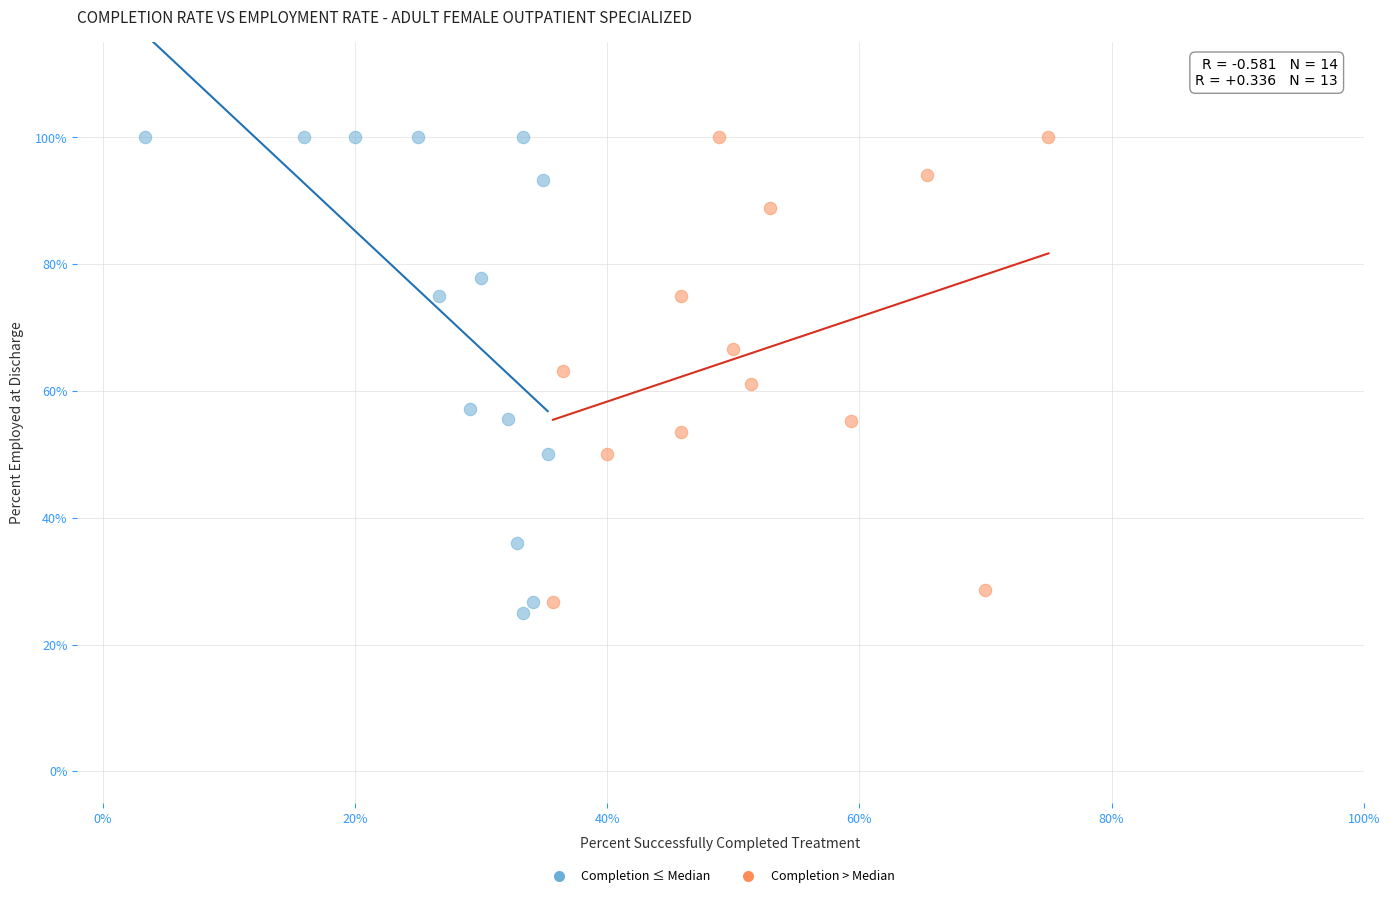

Which series contains the lowest Y value?

Completion ≤ Median